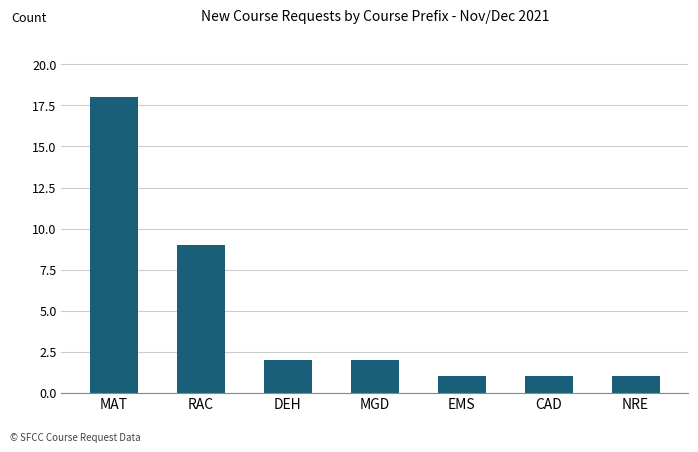

What is the minimum value shown in the chart?

1